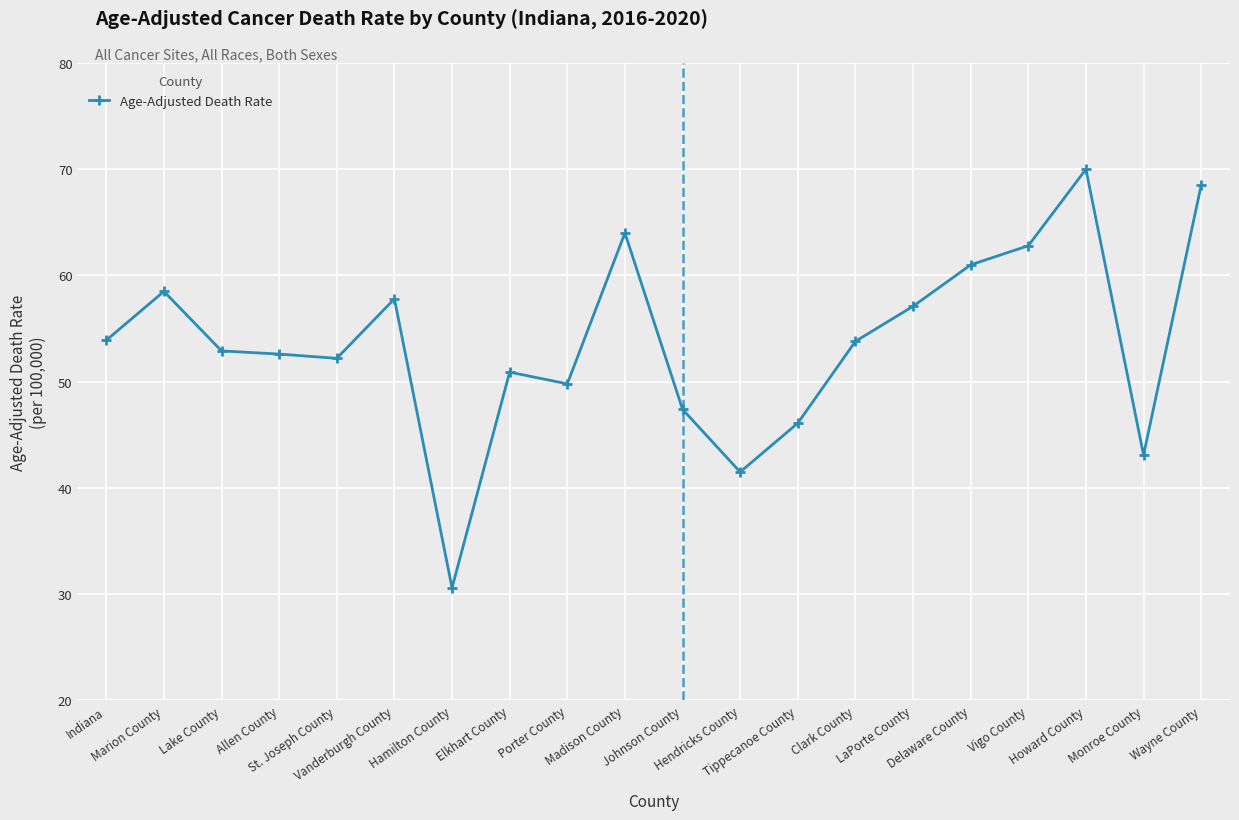

The chart shows a value of 13.0 at Porter County. True or false?

False